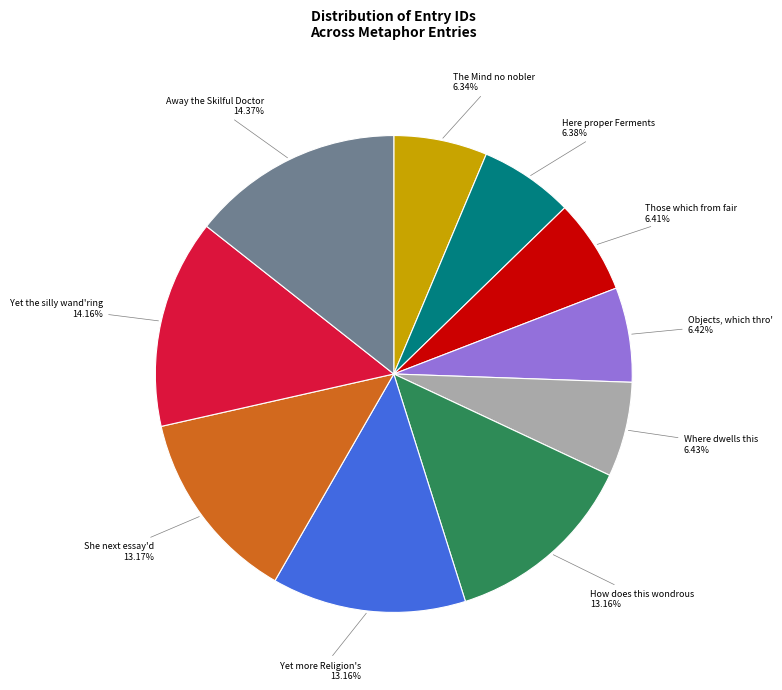

Count the number of slices in the pie.

10